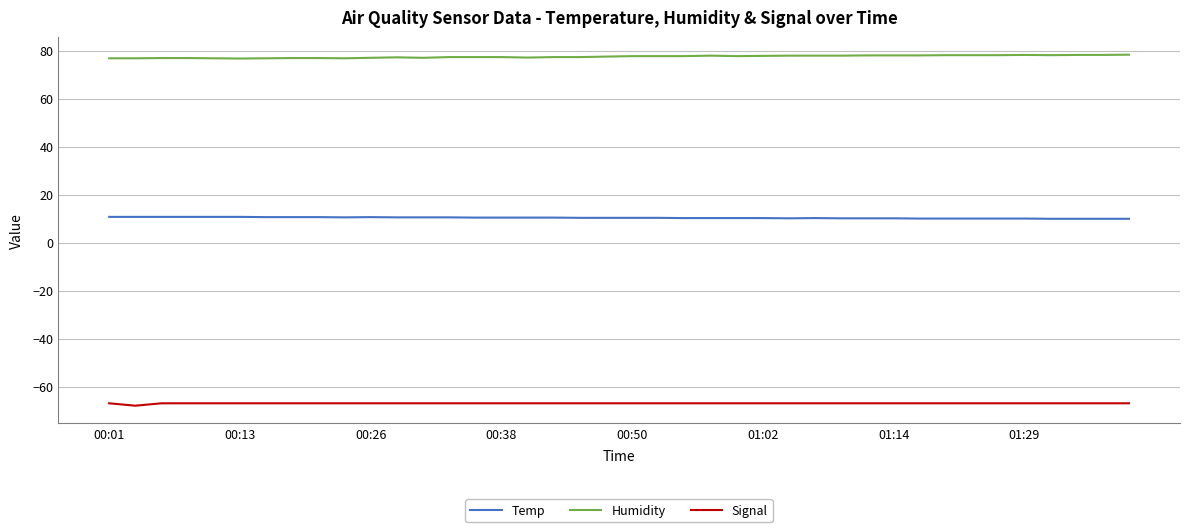

What is the minimum value for Signal?

-68.0